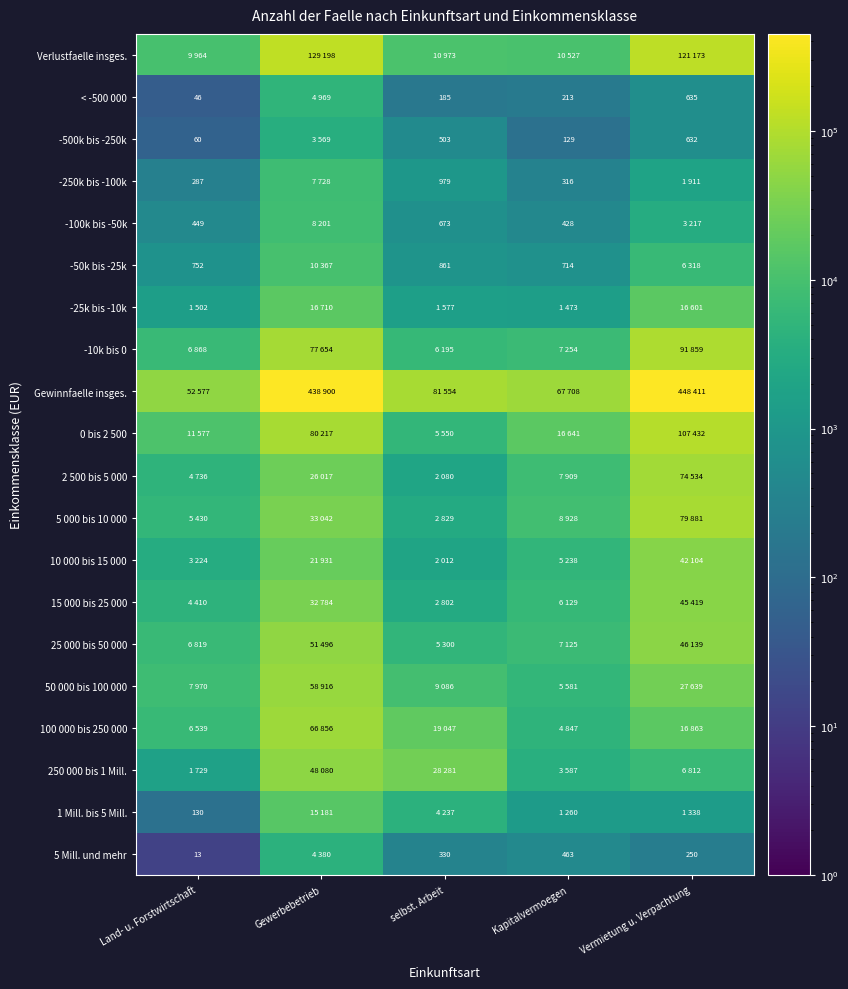

True or false: -500k bis -250k has a value of 129 at Kapitalvermoegen.

True